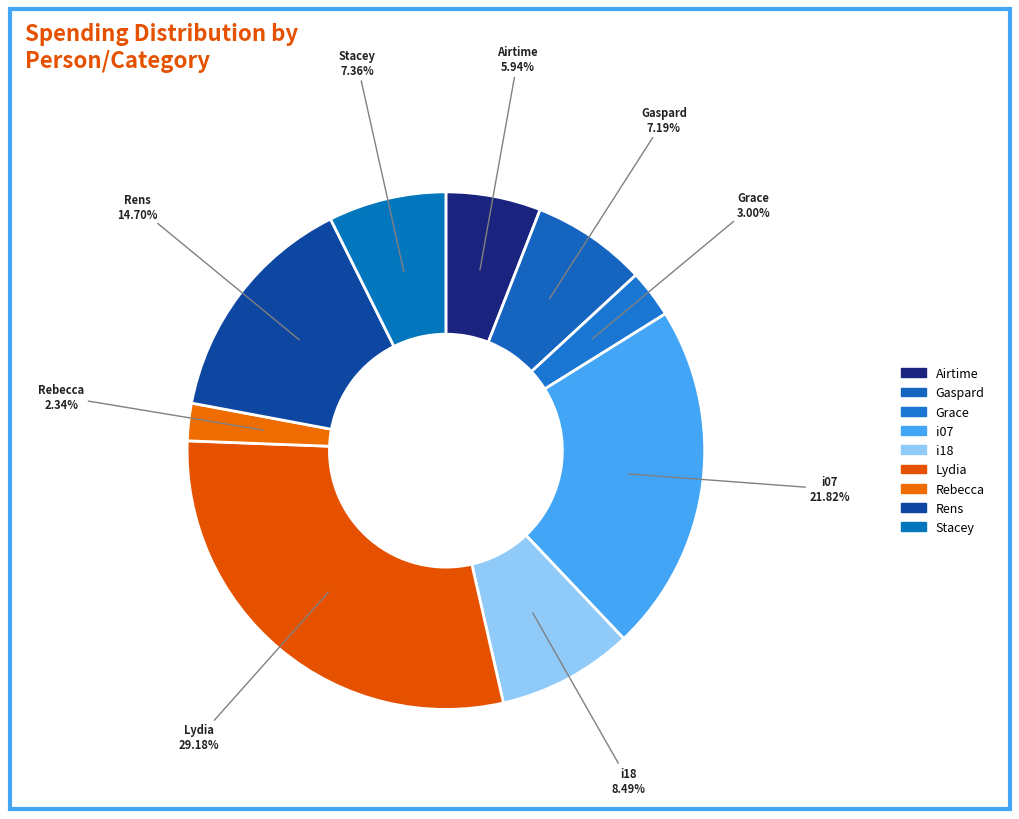

How many slices are in this pie chart?

9